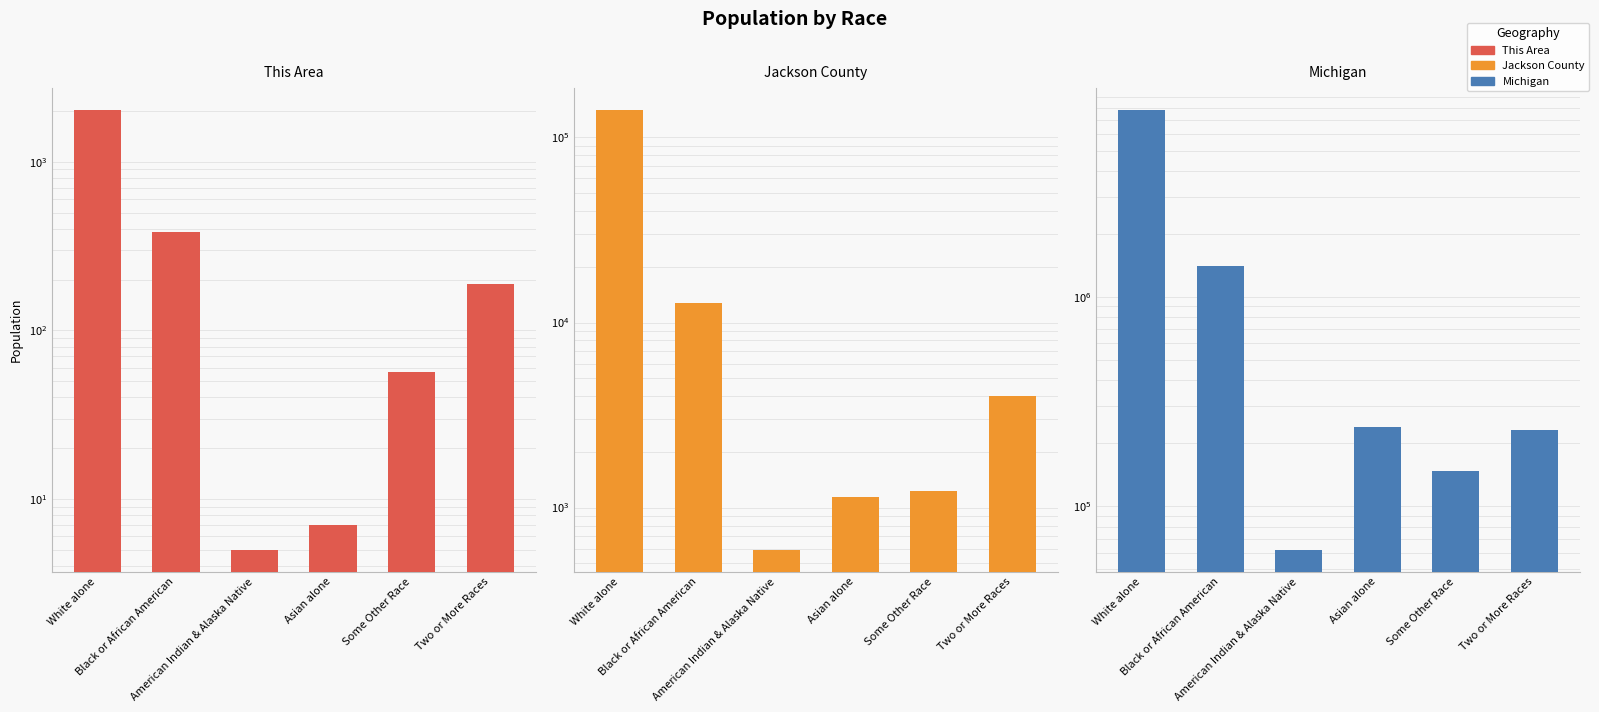

What is the label of the 1st bar from the right?

Two or More Races